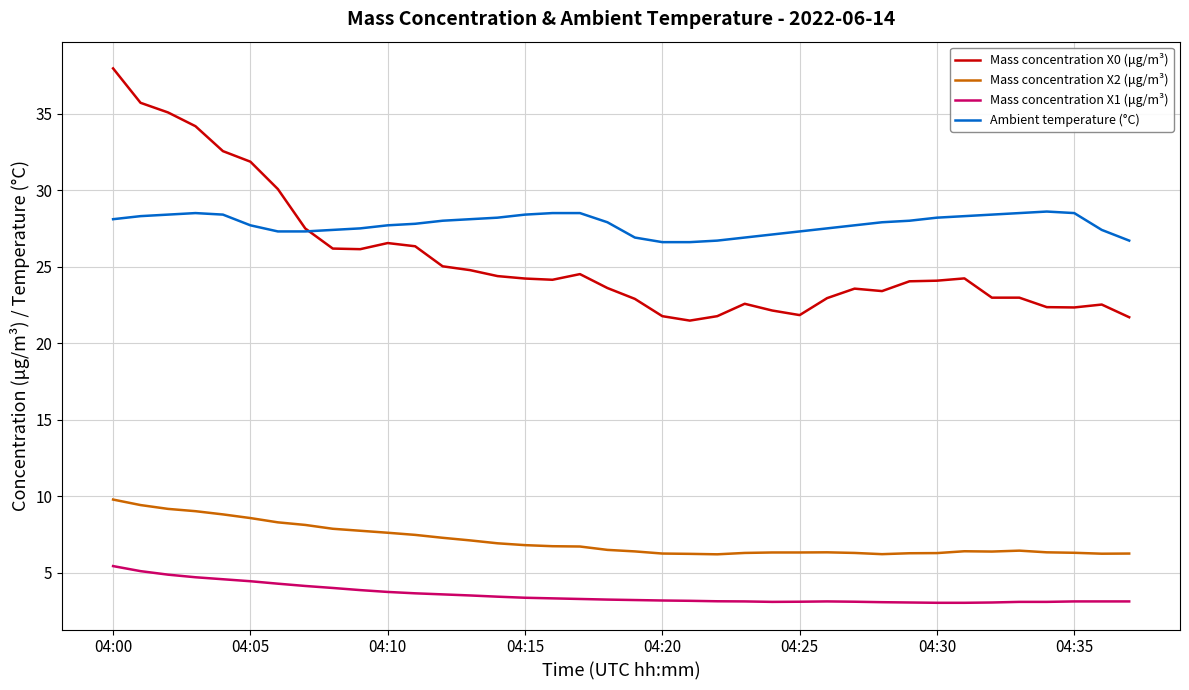

Which series has the largest total across all categories?

Ambient temperature (°C)